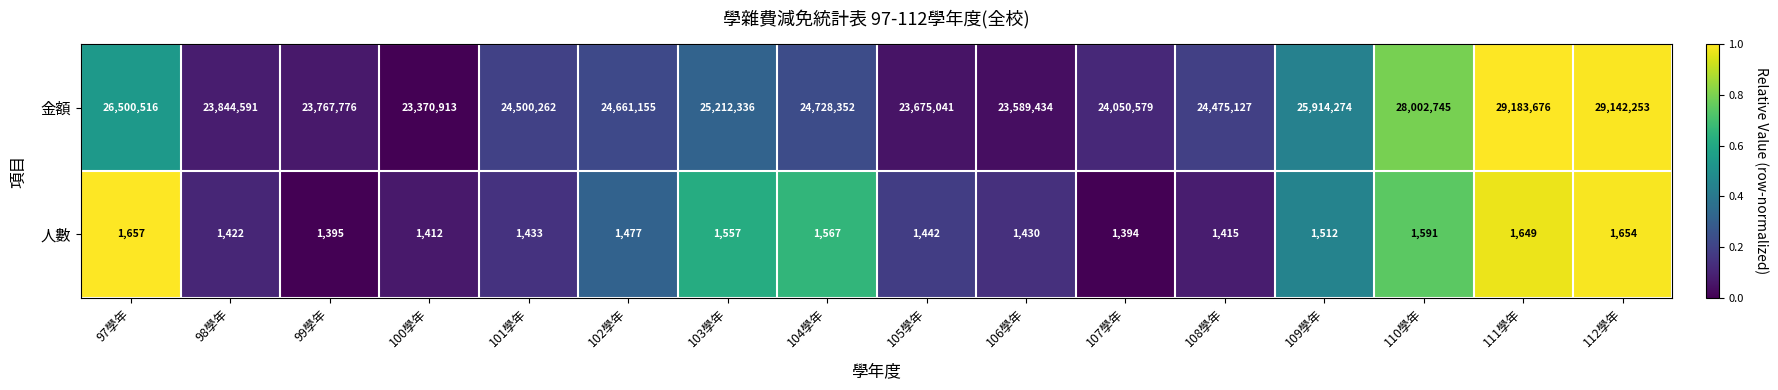

Which series changed the most between 103學年 and 109學年?

金額